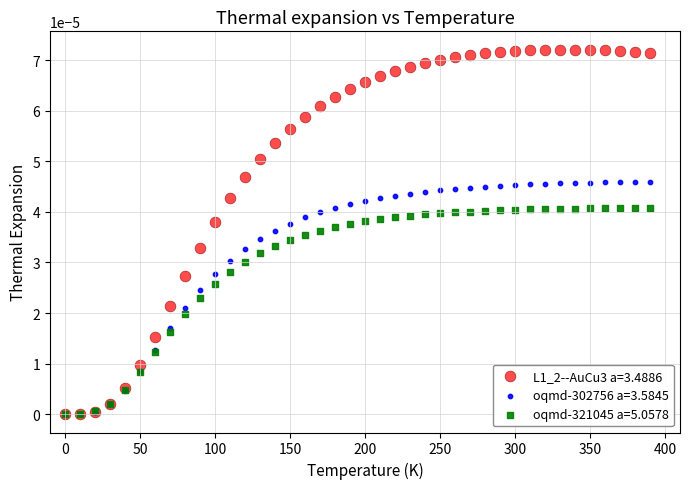

What are all the series names shown in the legend?

L1_2--AuCu3 a=3.4886, oqmd-302756 a=3.5845, oqmd-321045 a=5.0578